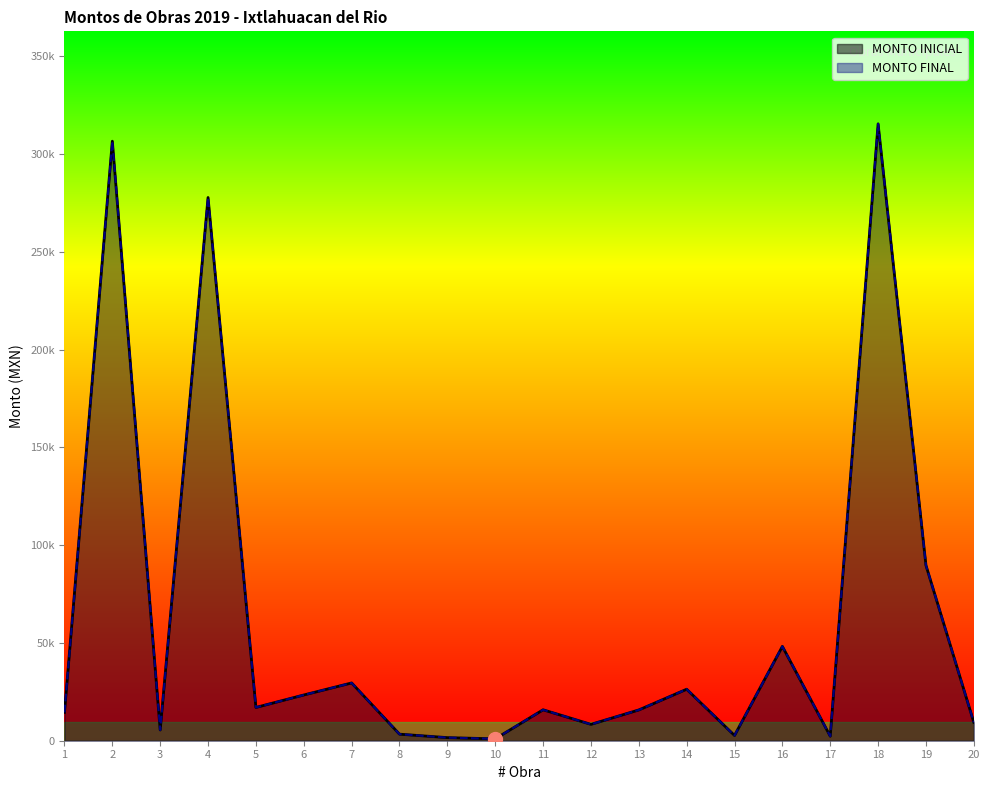

At 19, list the series in order from largest to smallest.

MONTO INICIAL, MONTO FINAL